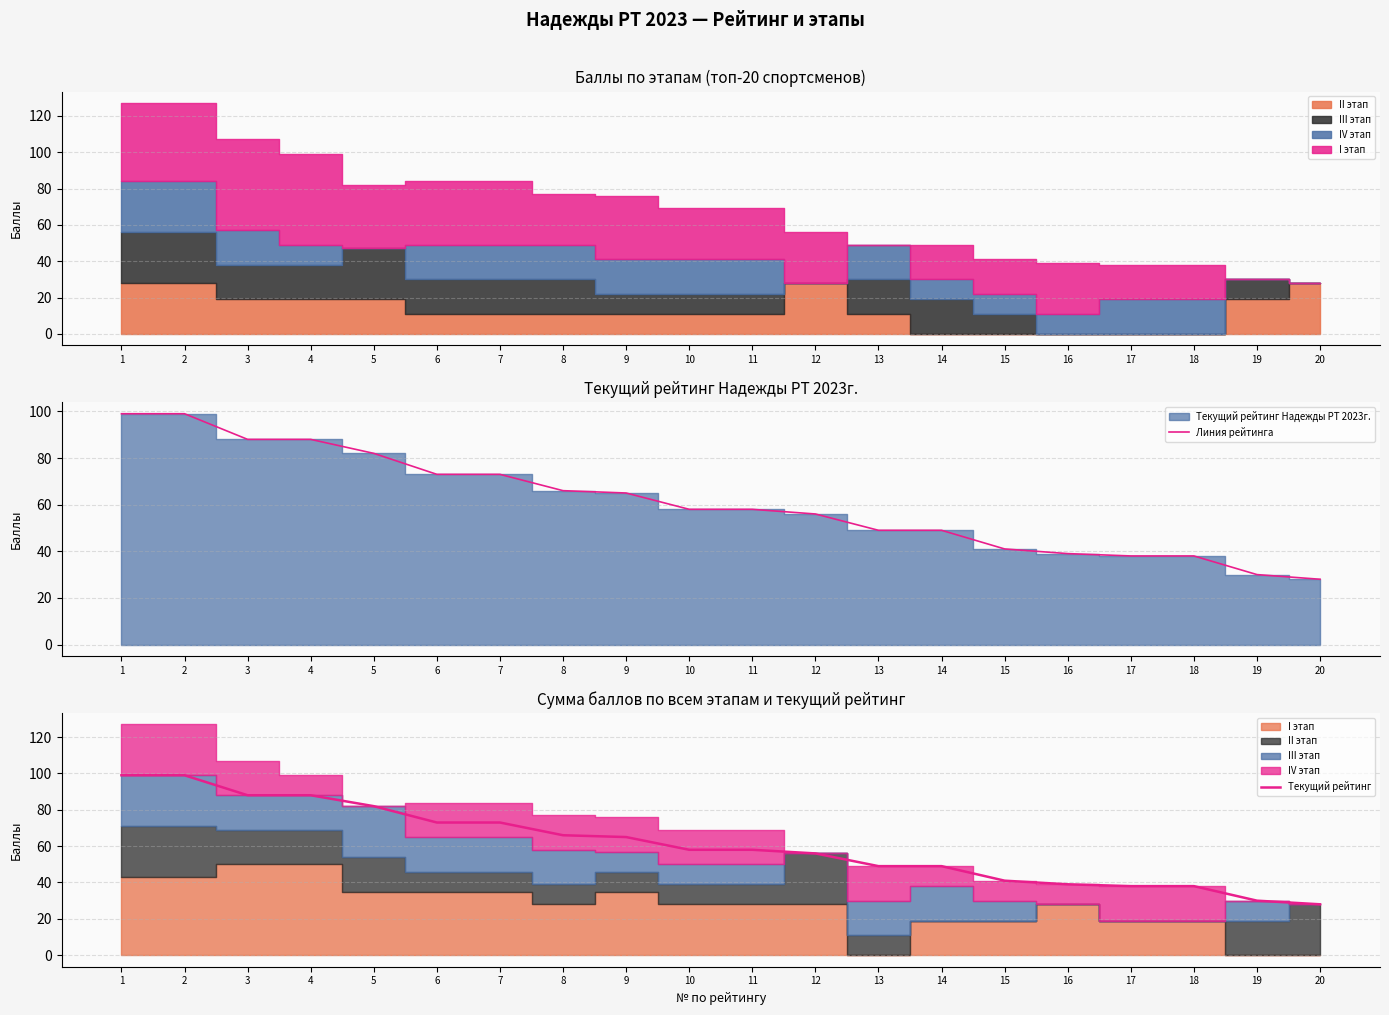

What is the value of the Линия рейтинга point at the 7th from the left?

73